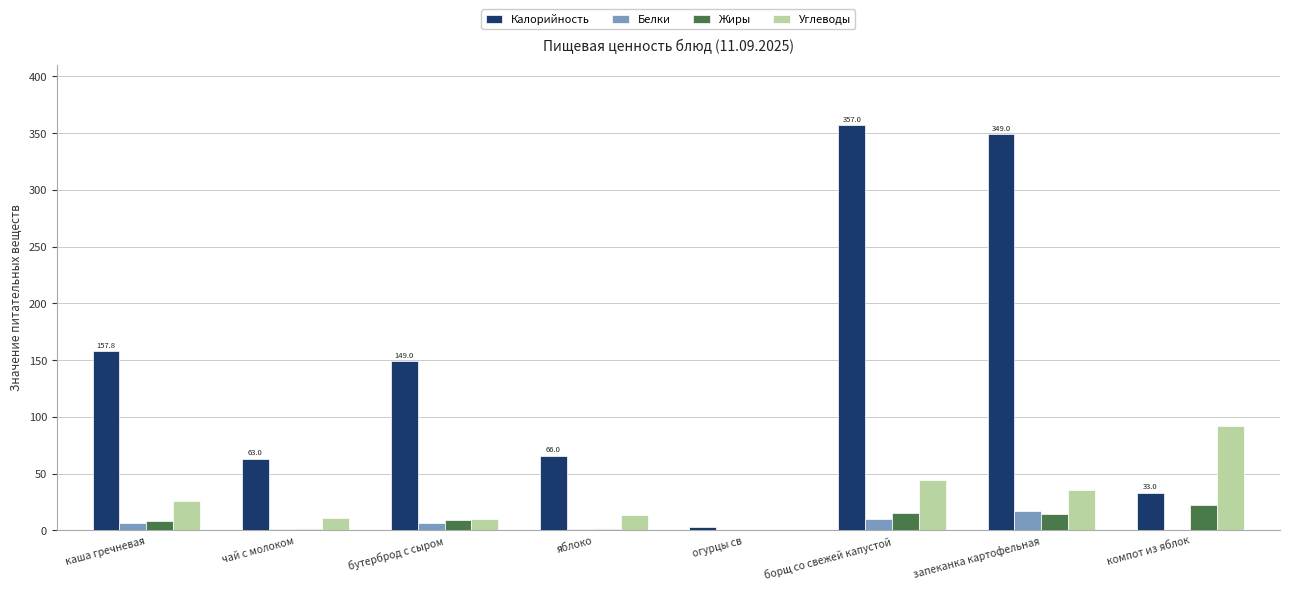

The Углеводы series shows 9.9 at бутерброд с сыром. True or false?

True